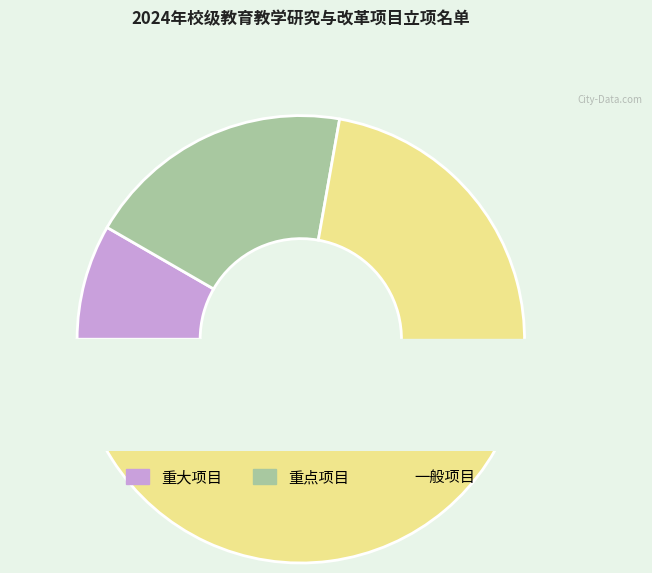

Which category has the biggest portion of the pie?

一般项目